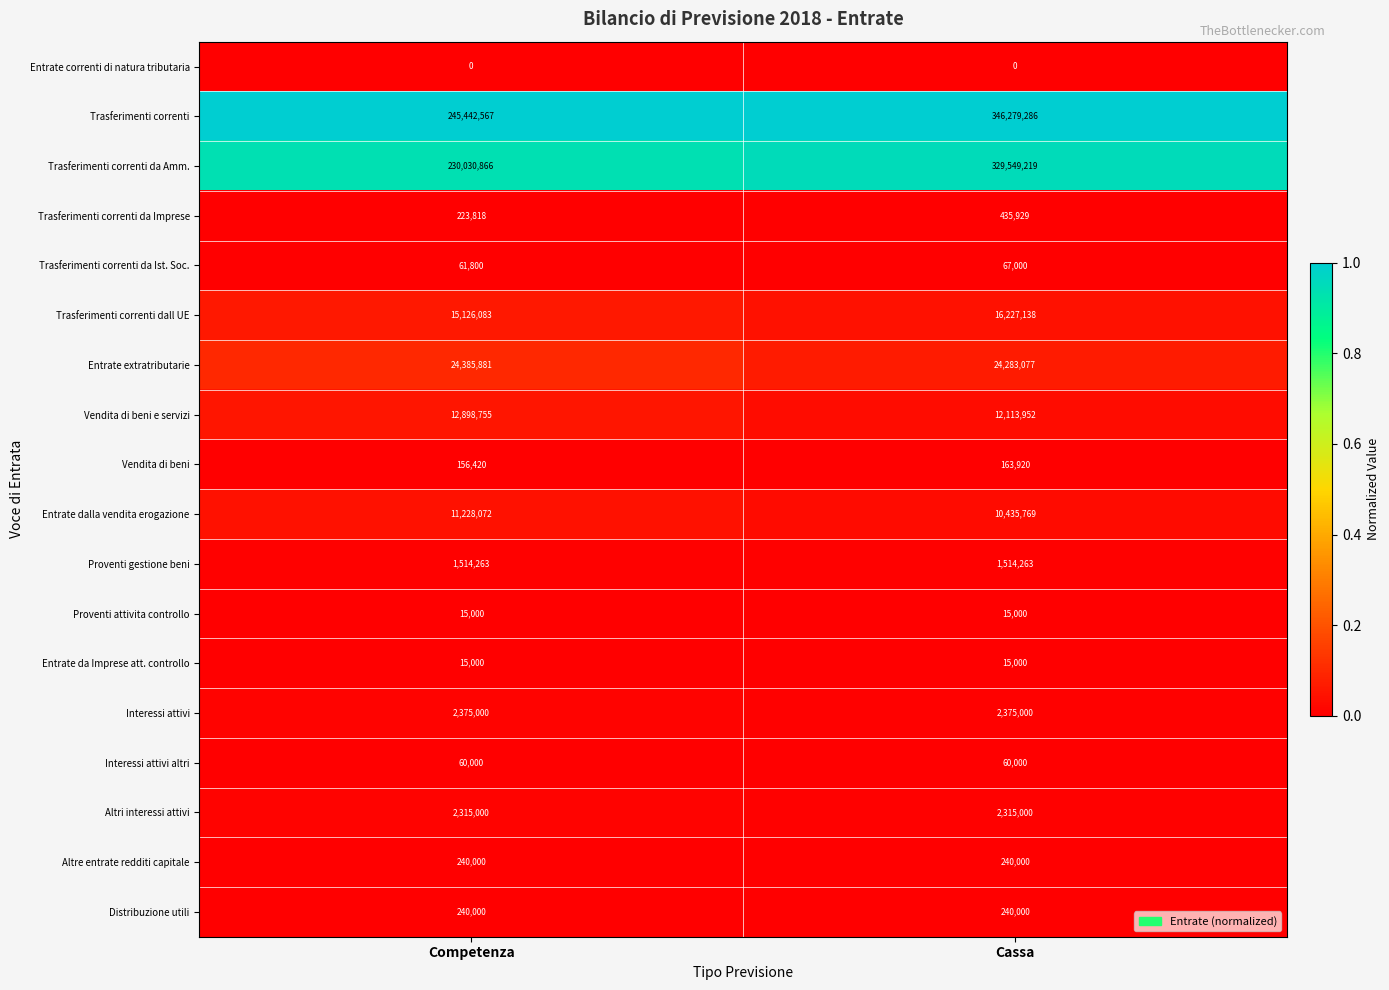

At which category is the sum across all series the highest?

Cassa